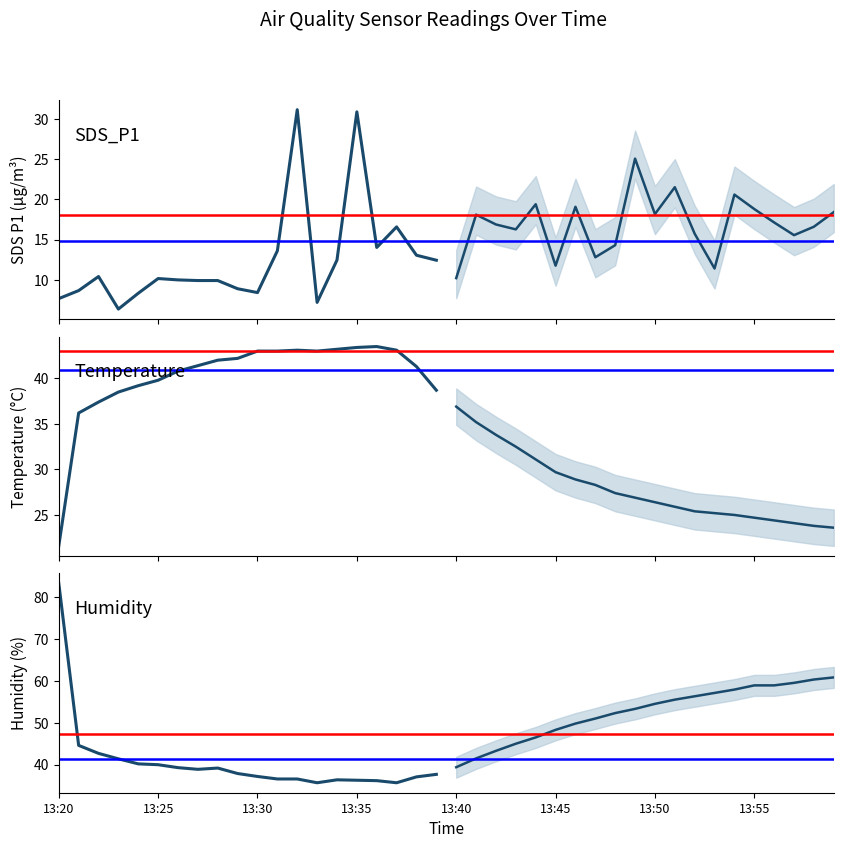

In Temp, how many points are higher than both neighbors (excluding endpoints)?

2